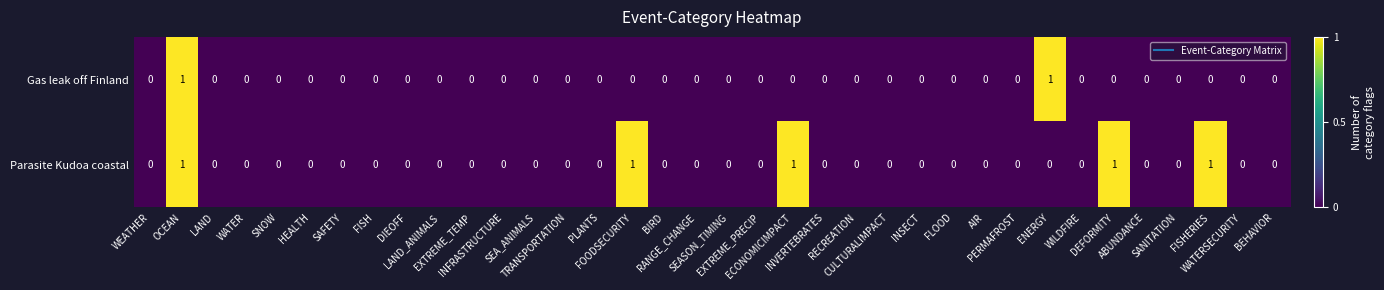

At which category is the sum across all series the highest?

OCEAN